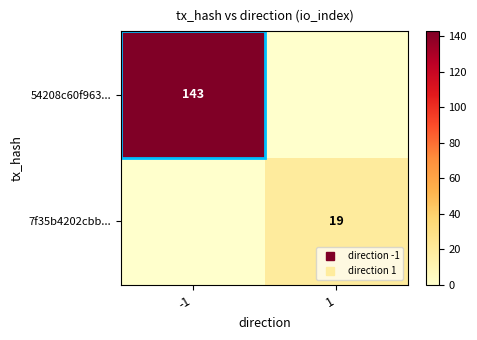

Is the value of 54208c60f963... at 1 greater than the value of 7f35b4202cbb... at -1?

No